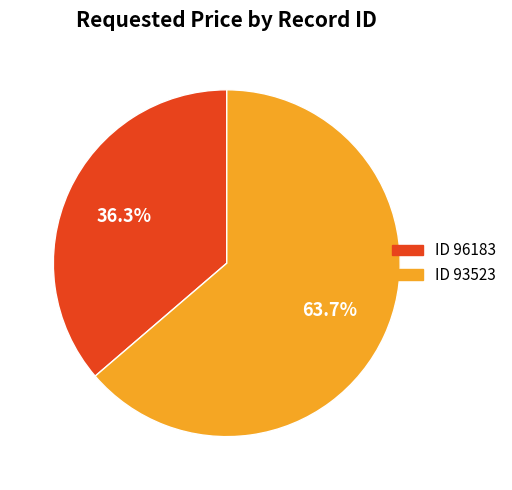

Is there any slice that represents more than half of the pie?

Yes